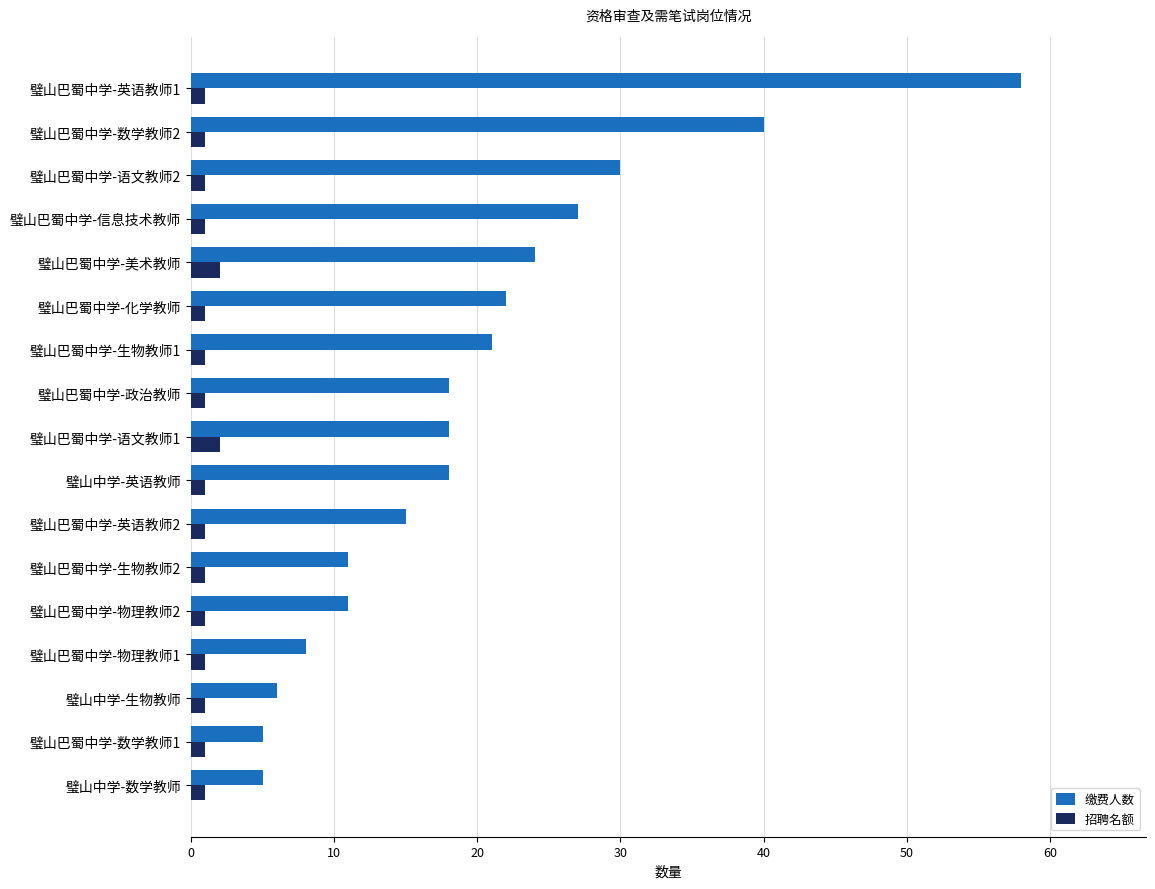

Which series has the largest range (max minus min)?

缴费人数